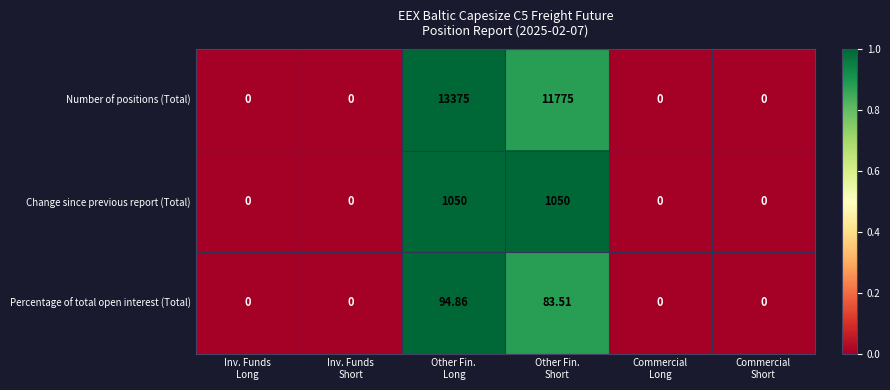

Which series has the largest total across all categories?

Number of positions (Total)